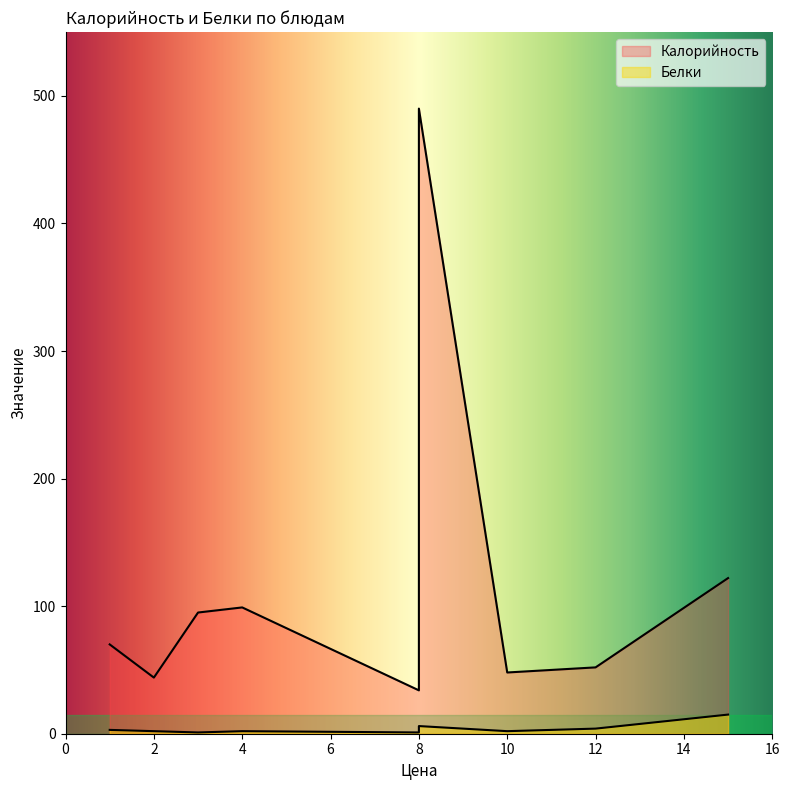

How many values in the Калорийность series exceed 70?

4